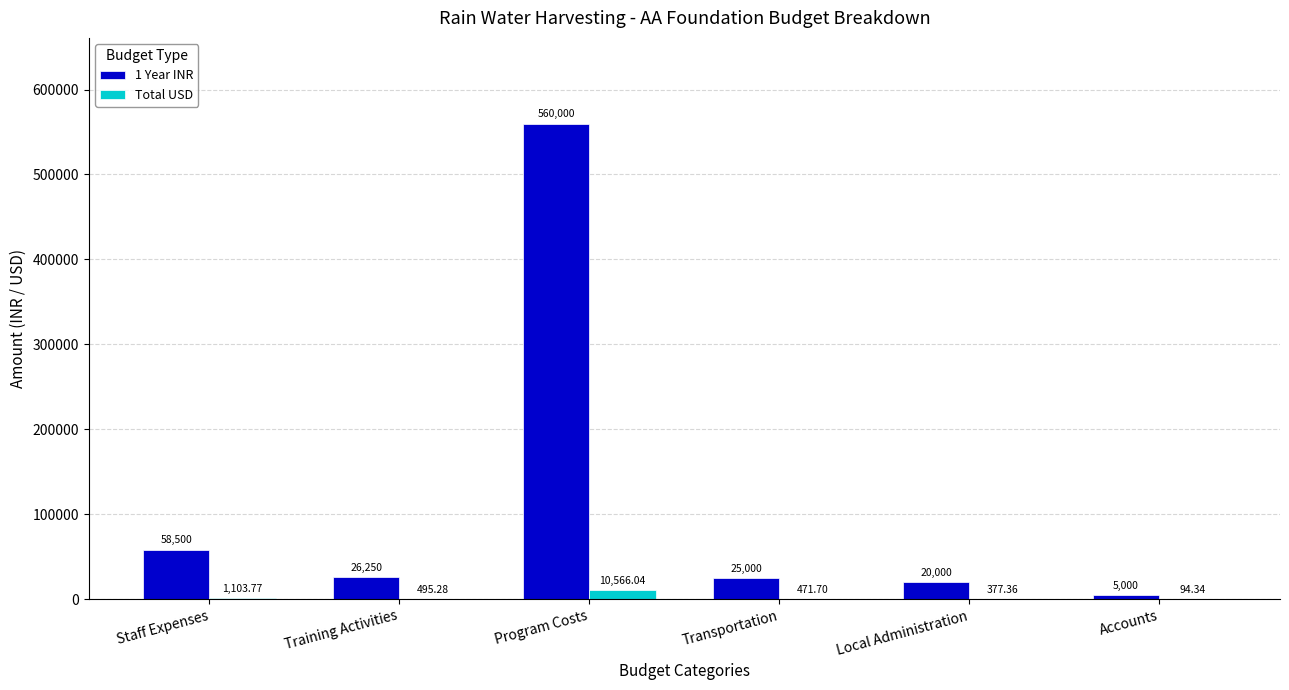

At which label does 1 Year INR reach its peak?

Program Costs